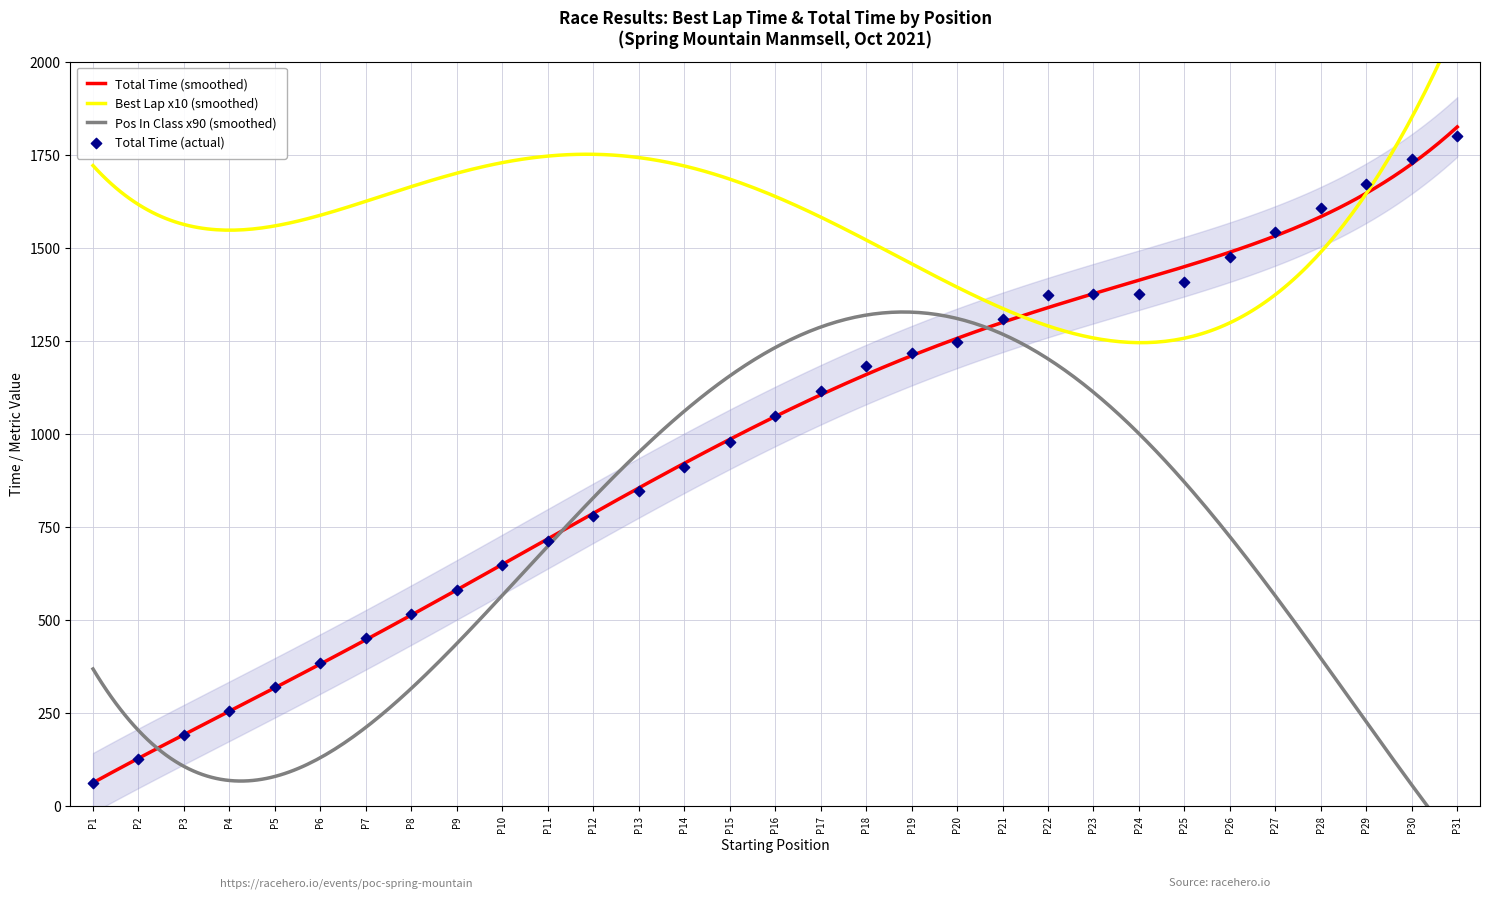

What is the lowest value of the Total Time (smoothed) series?

62.6